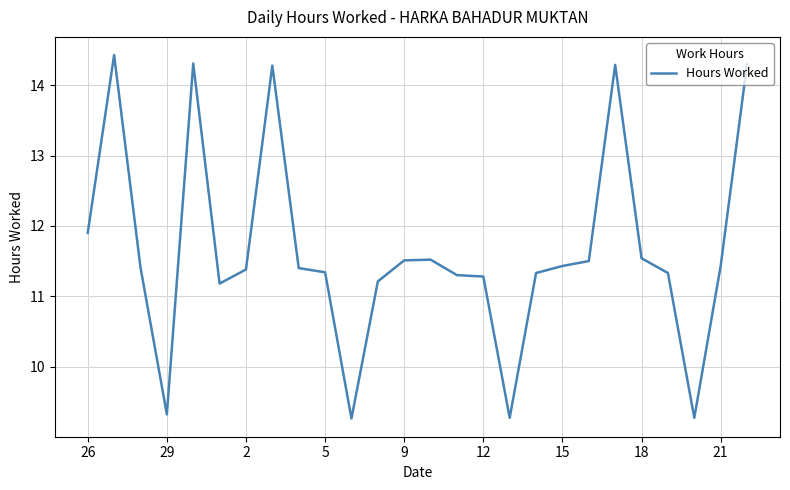

What is the maximum value shown in the chart?

14.4